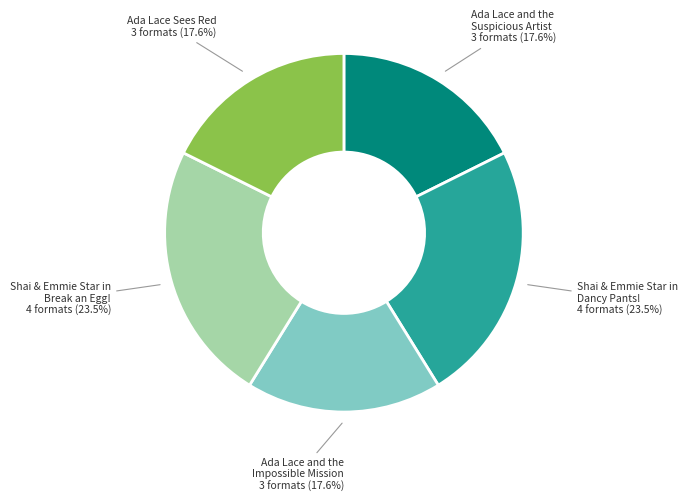

Count the number of slices in the pie.

5